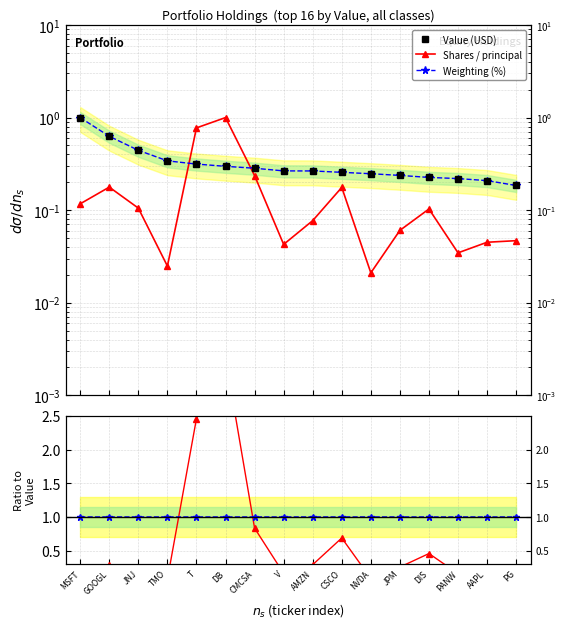

Is the value of Shares ratio at AAPL greater than the value of Weight ratio at GOOGL?

No